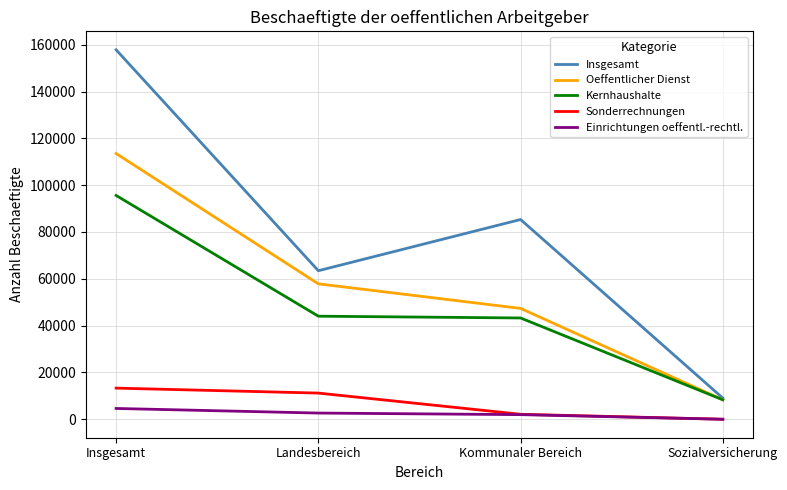

What is the average value of the Einrichtungen oeffentl.-rechtl. series?

2306